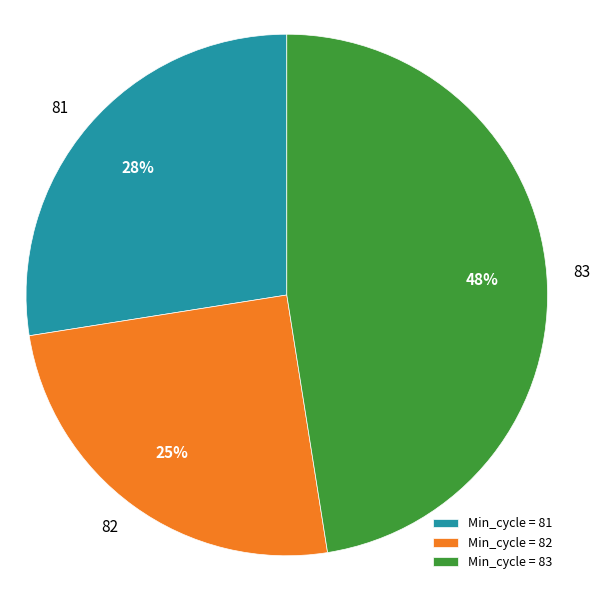

Is it true that 82 is 25% of the pie?

True